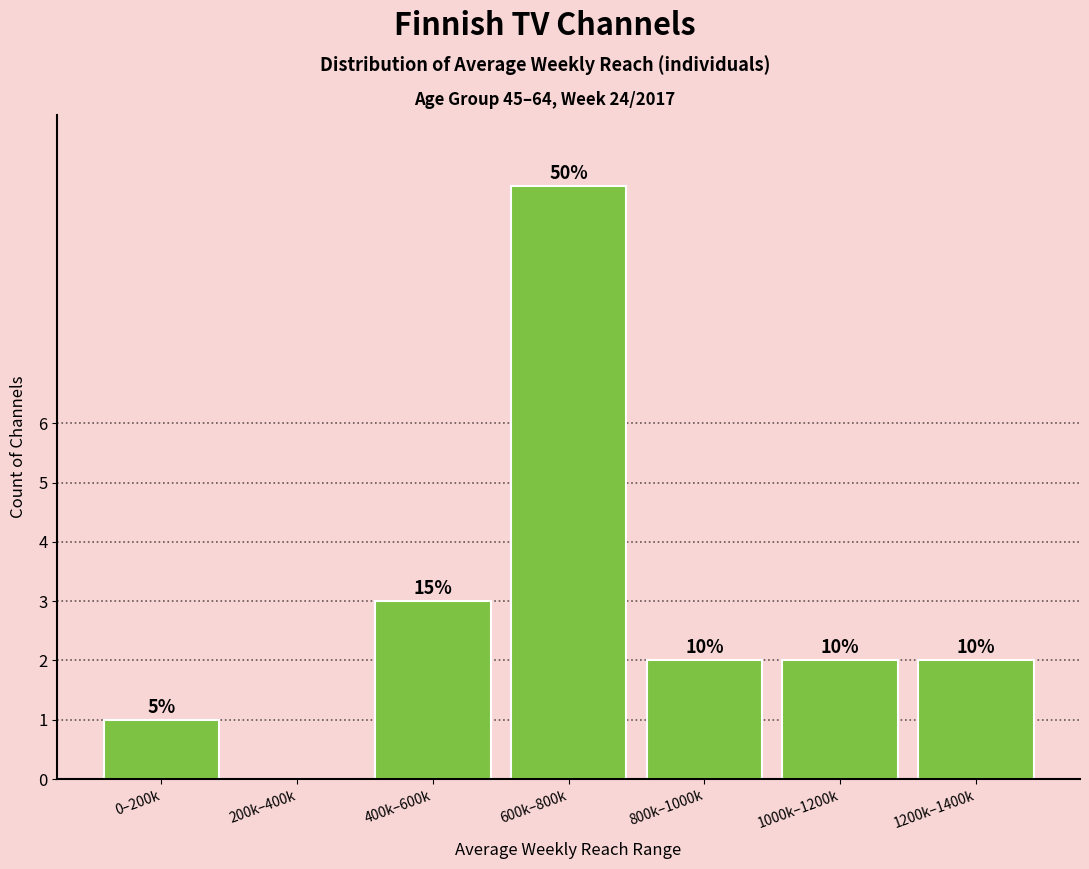

Reading right to left, list all the values displayed in this chart.

1200k–1400k=2	1000k–1200k=2	800k–1000k=2	600k–800k=10	400k–600k=3	200k–400k=0	0–200k=1